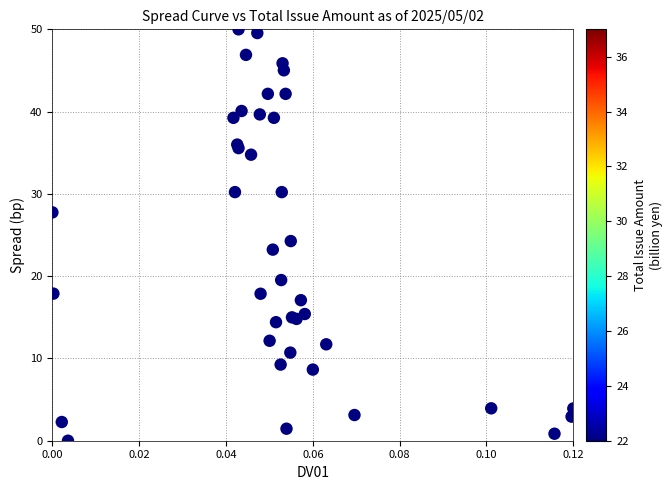

What Y value in the scatter plot is closest to 25?

24.3